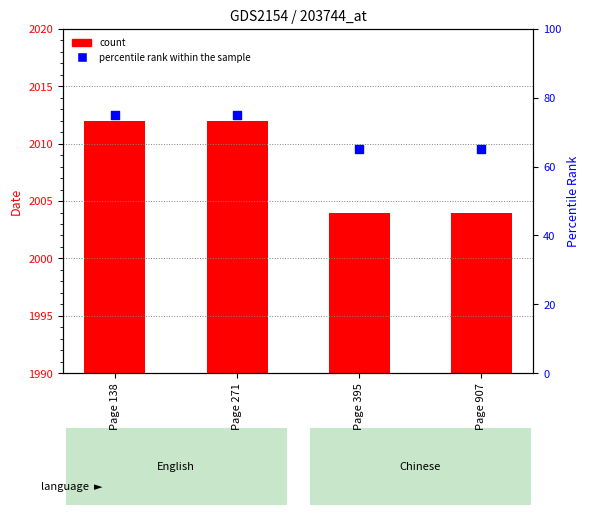

Which series has the widest spread of Y values?

percentile rank within the sample